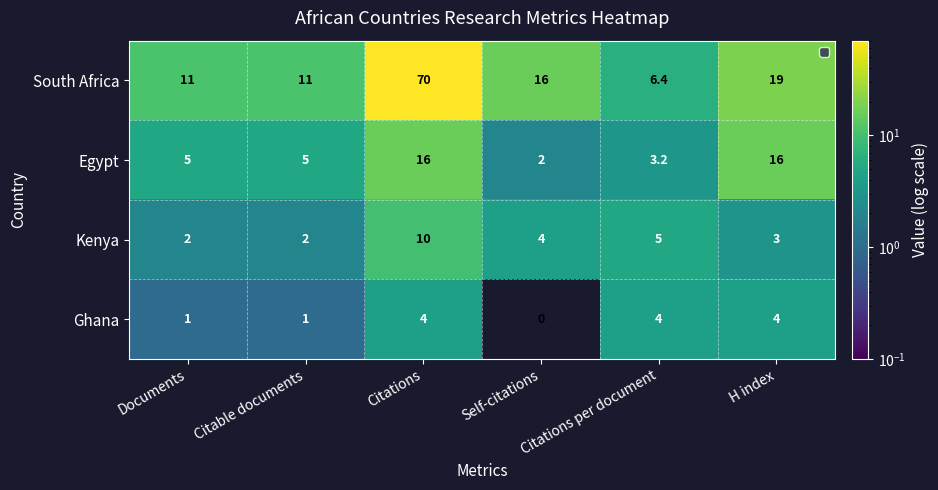

The South Africa series shows 2.8 at Citable documents. True or false?

False